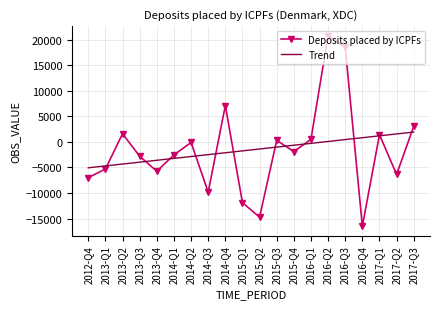

How many series are shown in this chart?

2